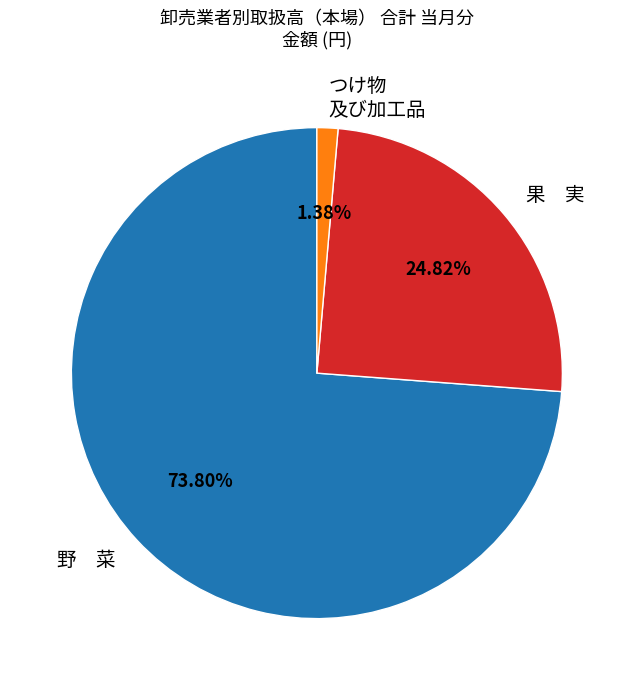

Is there any slice that represents more than half of the pie?

Yes